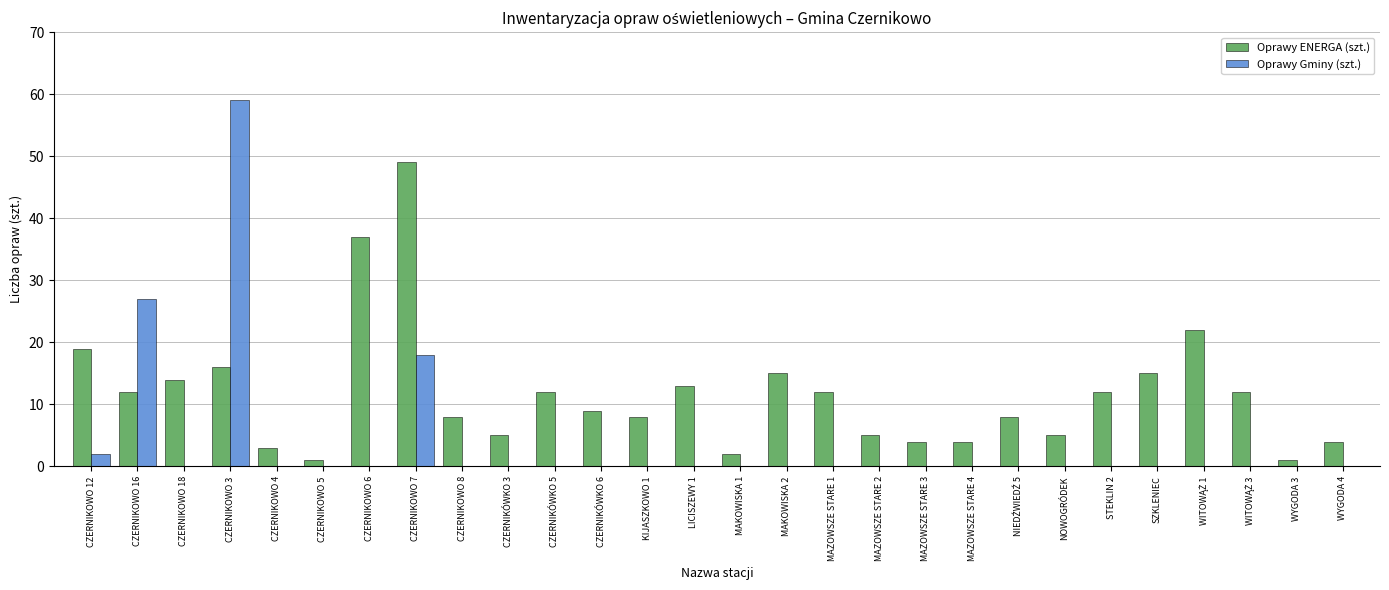

Is it true that Oprawy ENERGA (szt.) equals 2 at NOWOGRÓDEK?

False